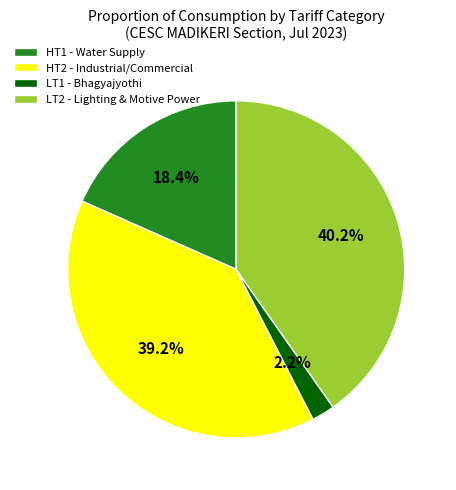

What is the largest slice in the pie chart?

LT2 - Lighting & Motive Power